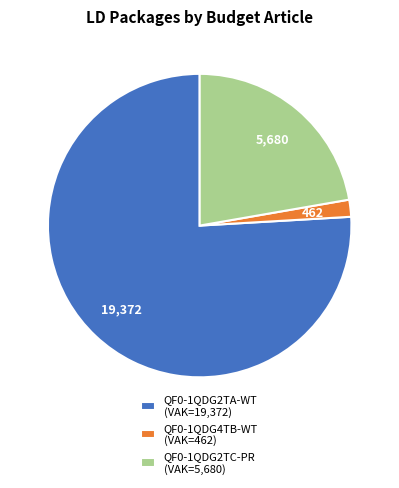

Does QF0-1QDG2TA-WT (VAK=19,372) account for over 50% of the chart?

Yes